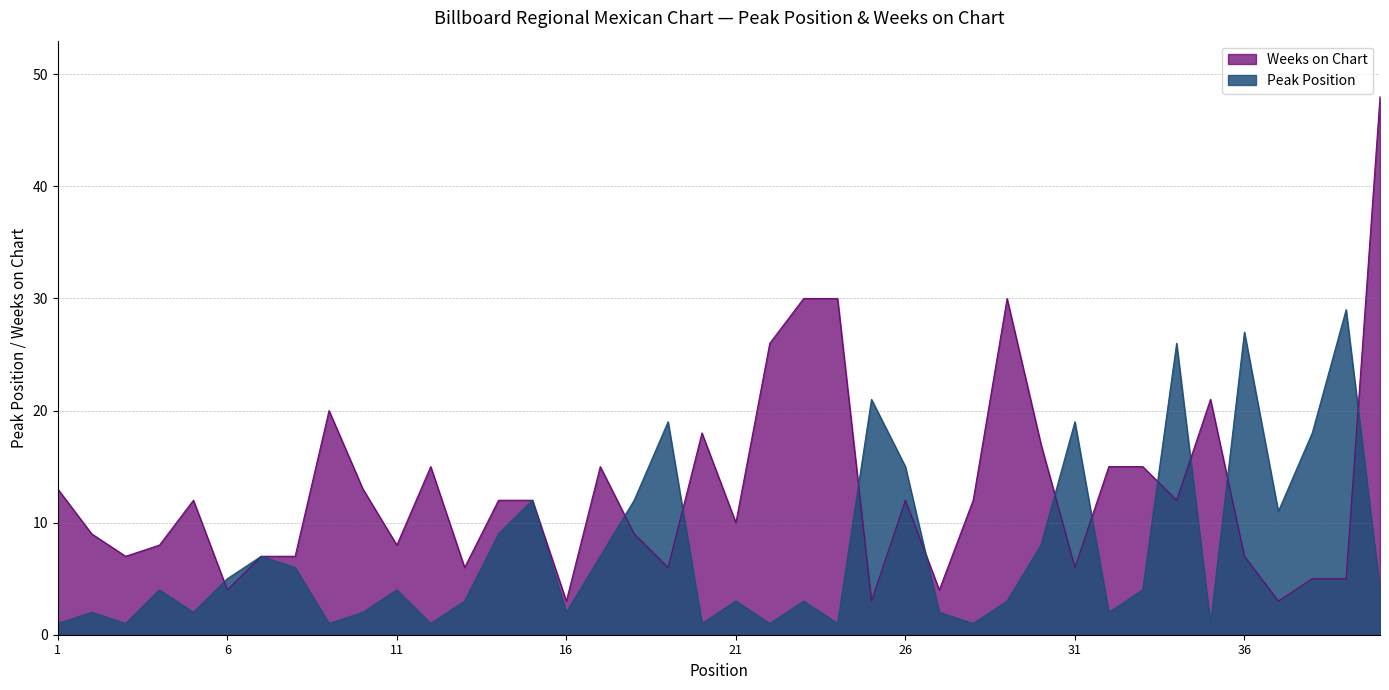

What is the difference between the second highest and second lowest values in the Peak Position series?

26